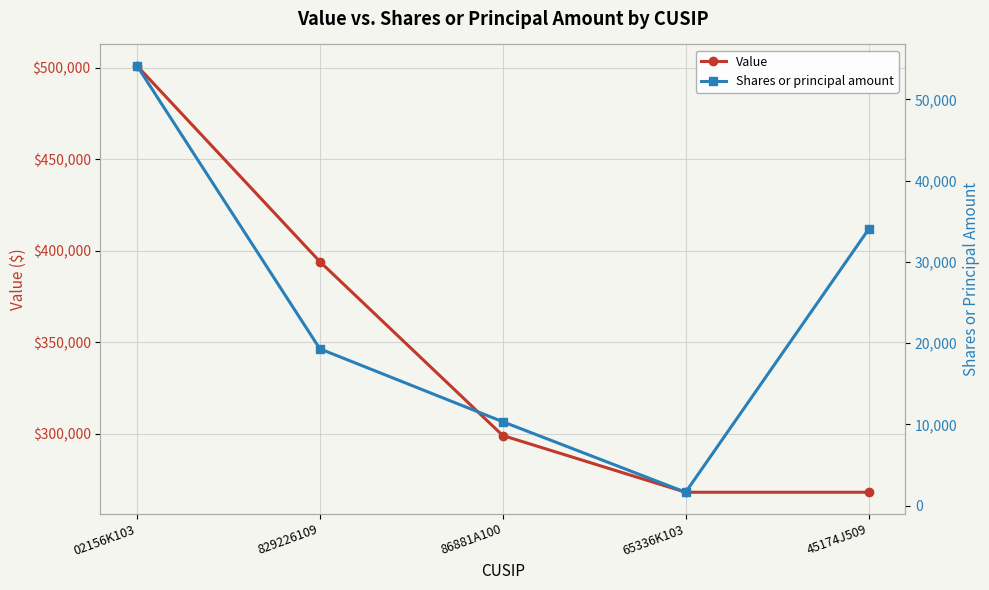

At 02156K103, list the series in order from largest to smallest.

Value, Shares or principal amount